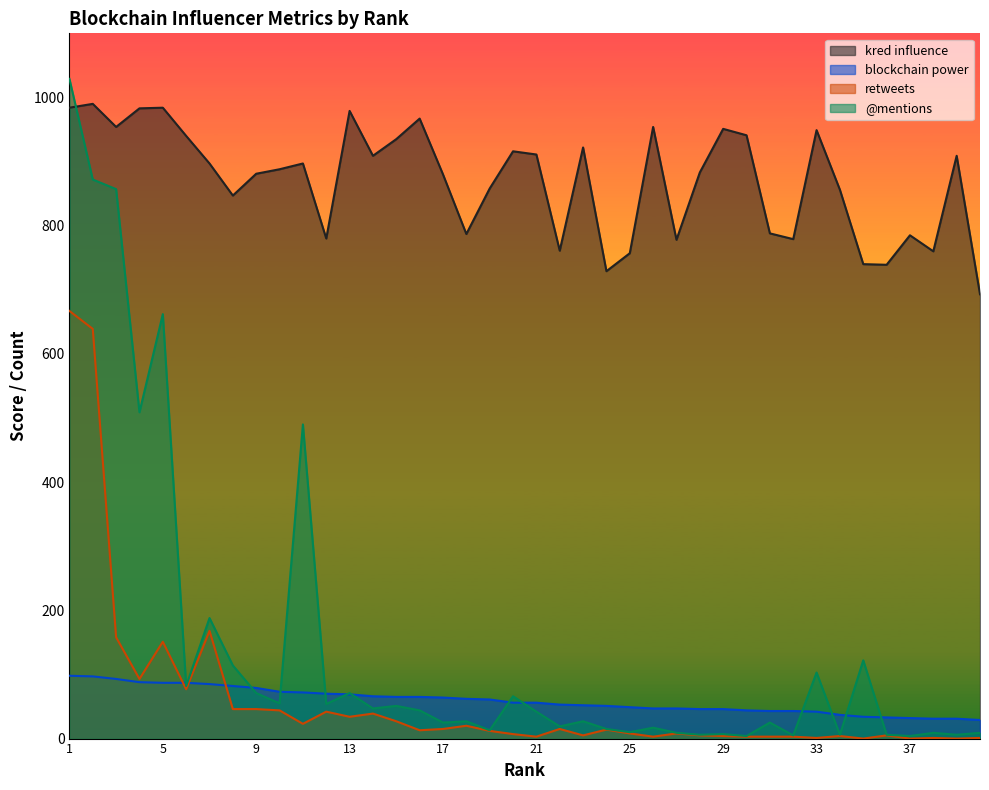

What is the approximate value of @mentions at 14?

47